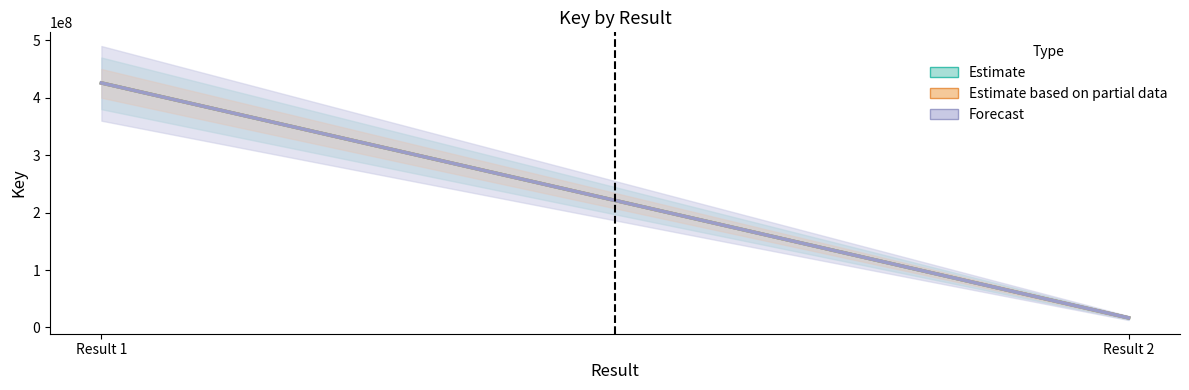

What is the value of the Forecast point at the 2nd from the left?

16754911